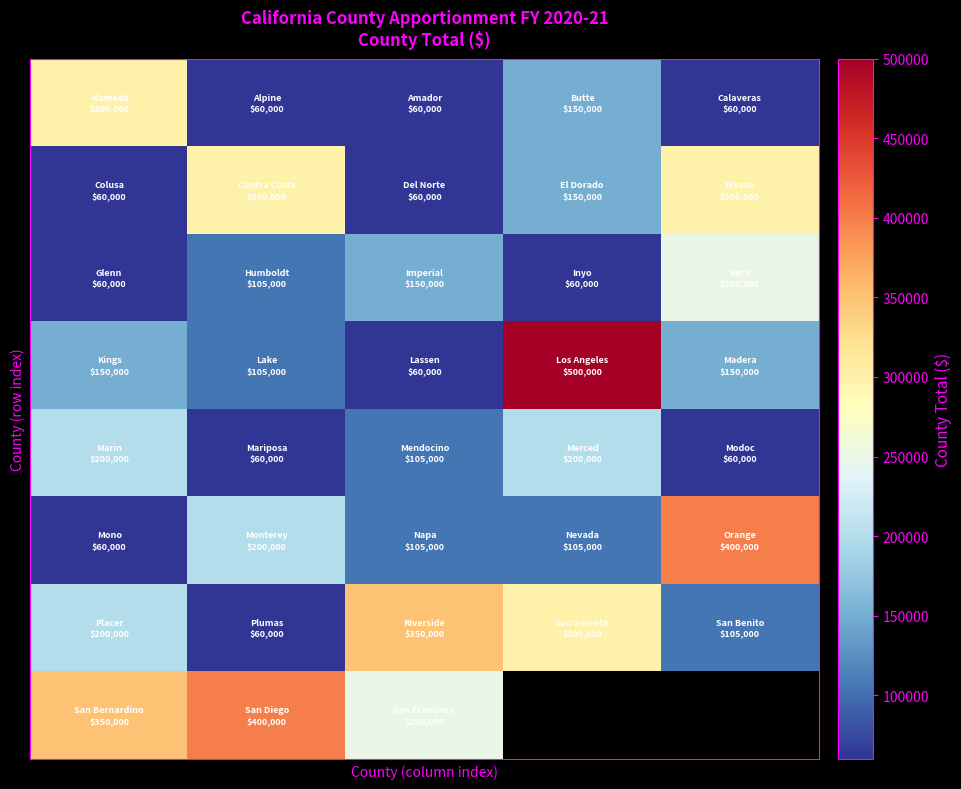

What is the greatest value displayed?

500000.0